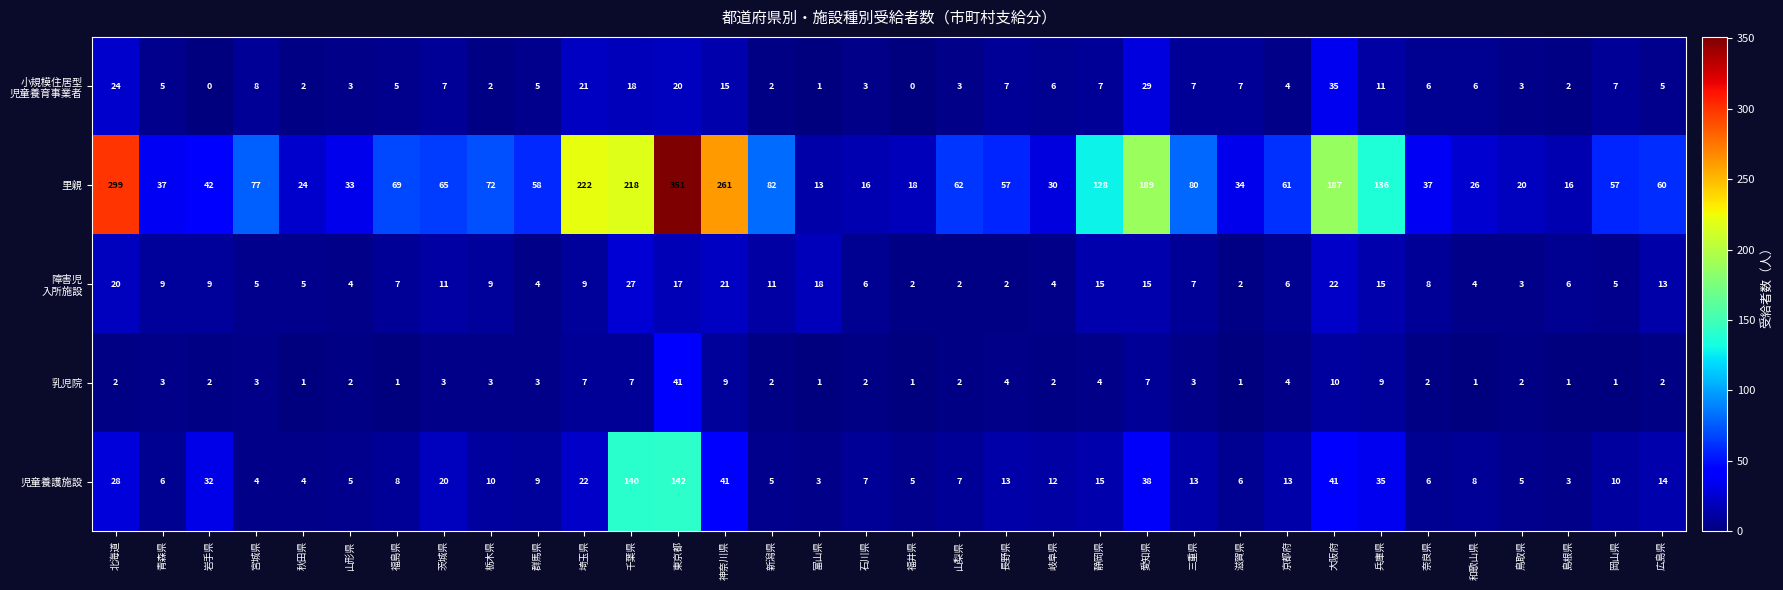

What is the total value across all series at 福井県?

26